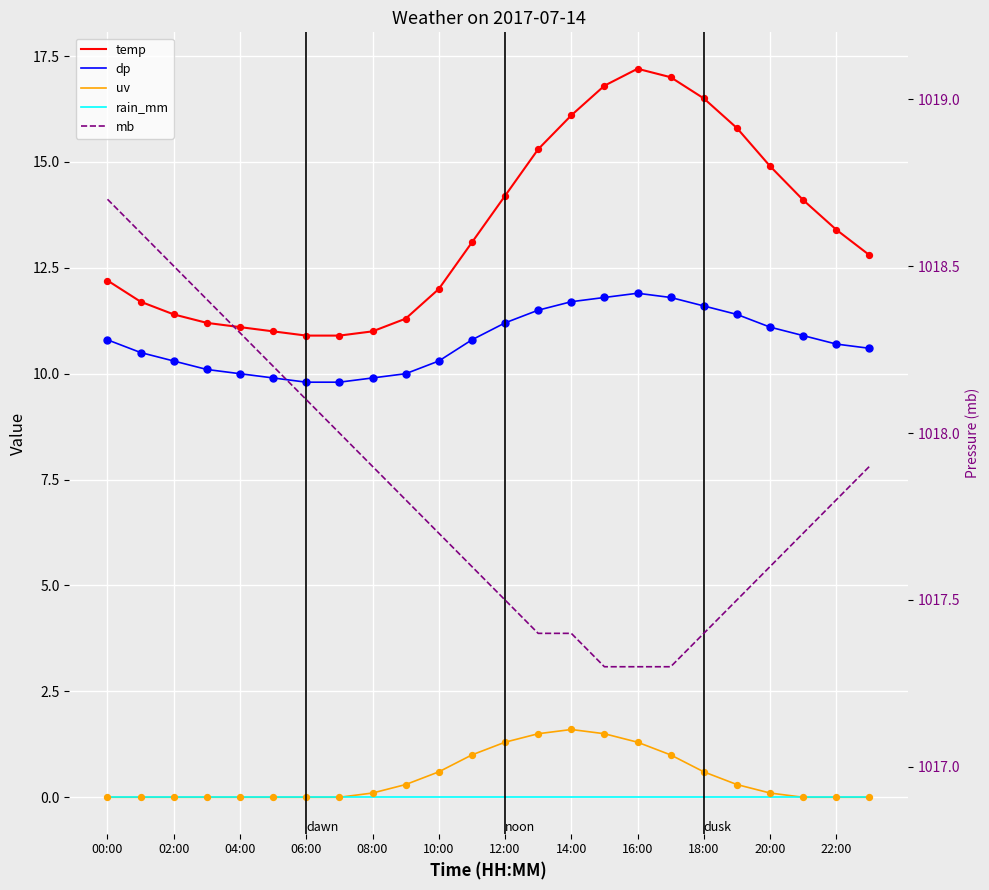

Is the value of rain_mm at 14:00 greater than the value of uv at 20?

No